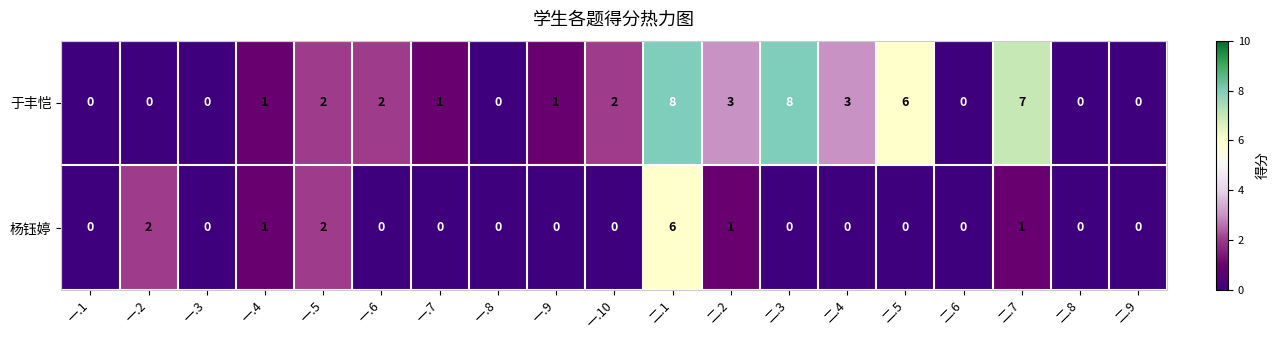

What value does the 于丰恺 series have at 二.5?

6